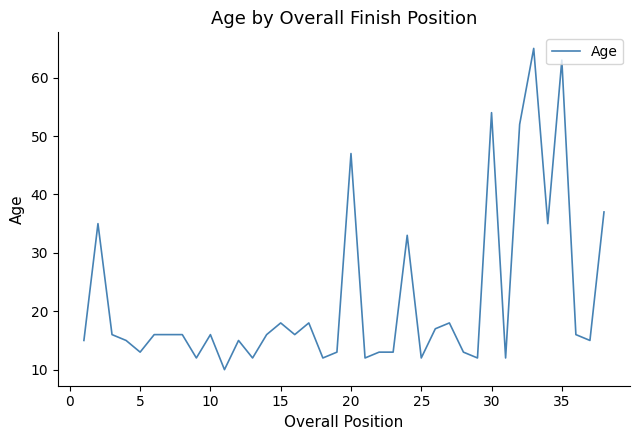

True or false: the data has more than 0 interior local peaks.

True